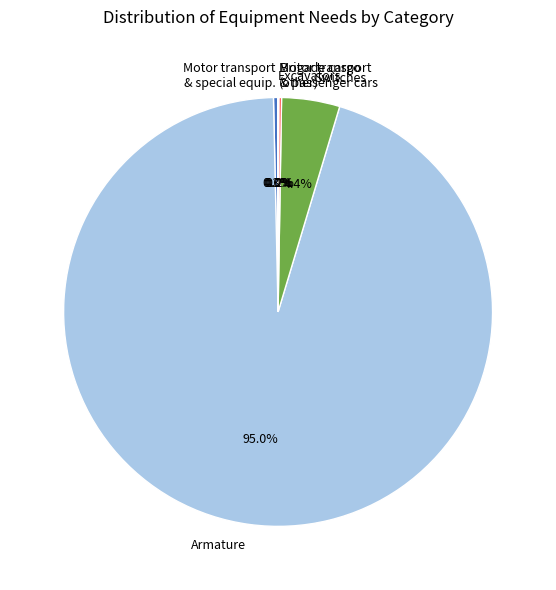

What percentage is NOT represented by Switches?

95.6%